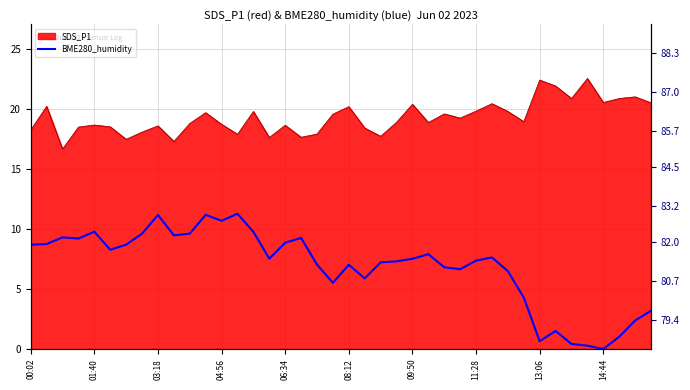

Which has a higher value, 16 or 23?

16